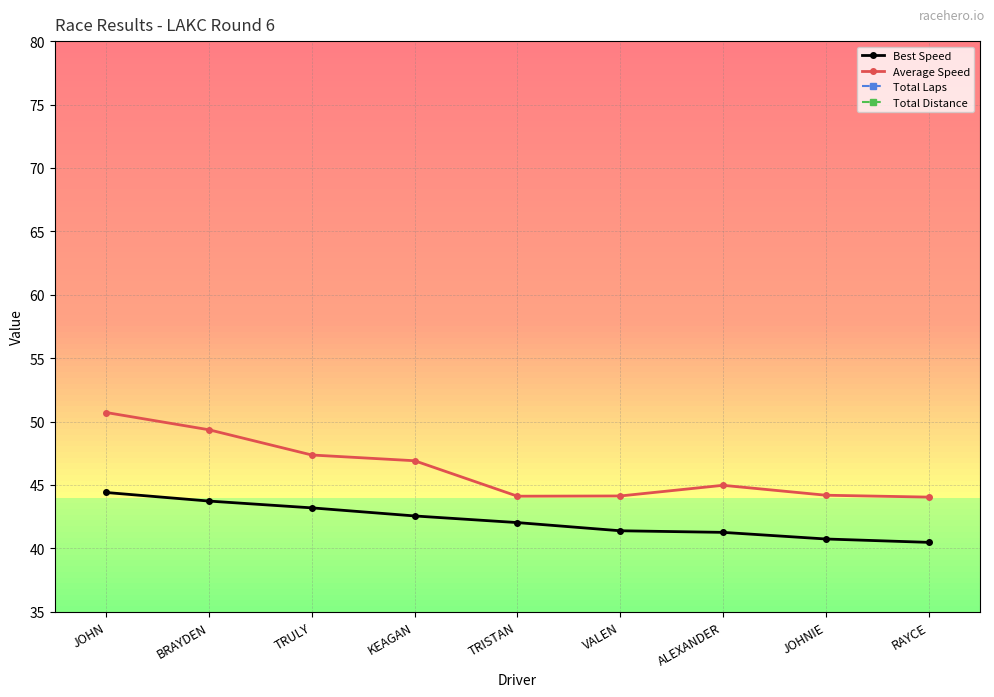

What is the difference between the maximum and minimum values in the Best Speed series?

3.9